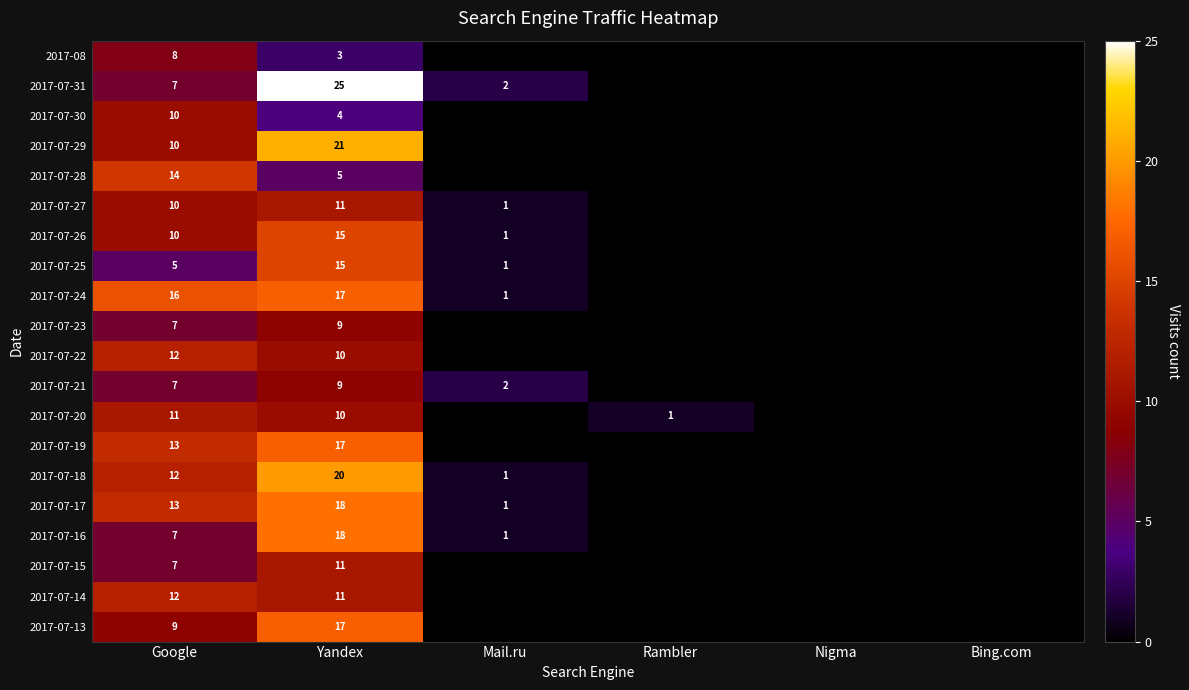

Is it true that 2017-07-25 equals 1 at Mail.ru?

True